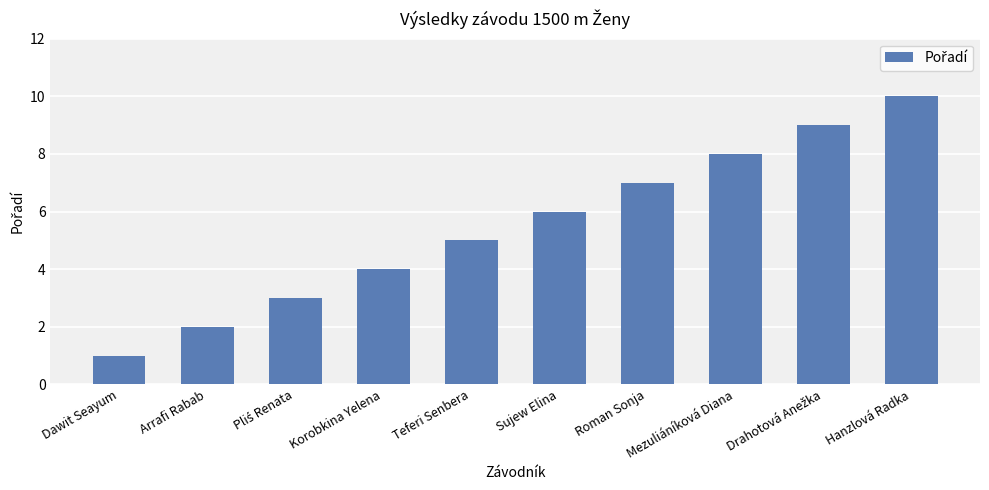

The value at Sujew Elina is 6. True or false?

True